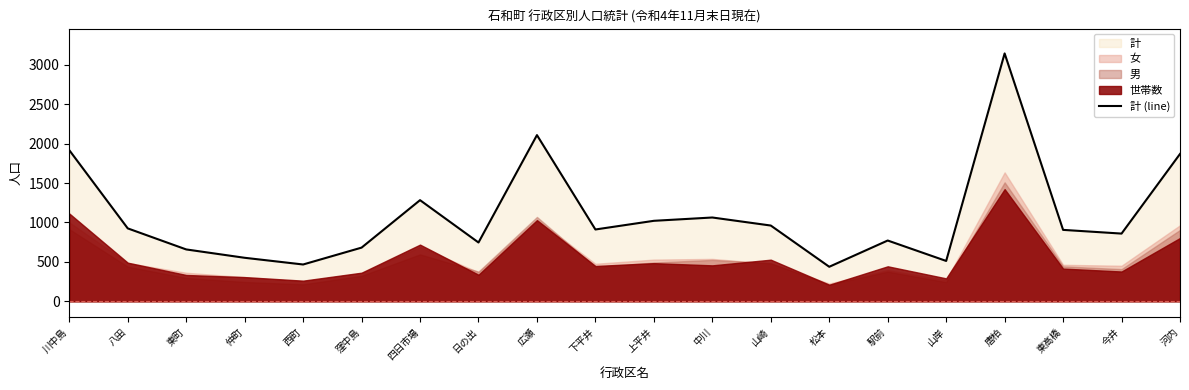

What is the ratio of the value at 下平井 to the value at 松本?

2.1